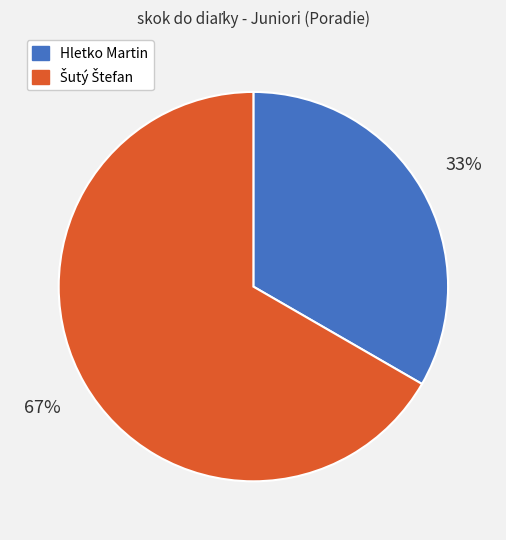

The Hletko Martin slice represents 40% of the pie. True or false?

False